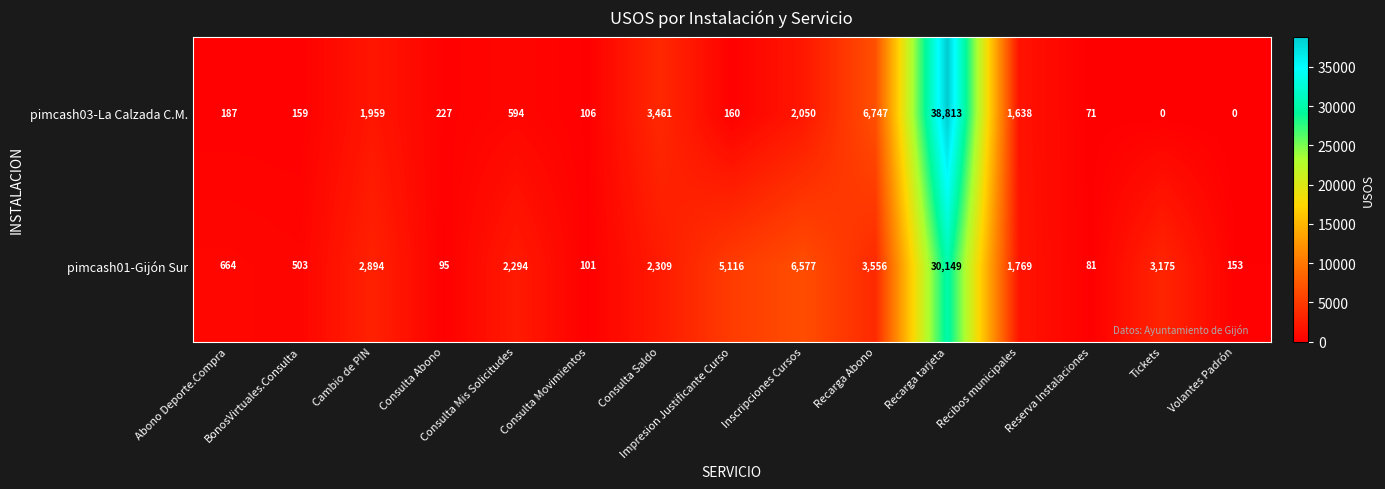

At how many categories does at least one series exceed 9559?

1